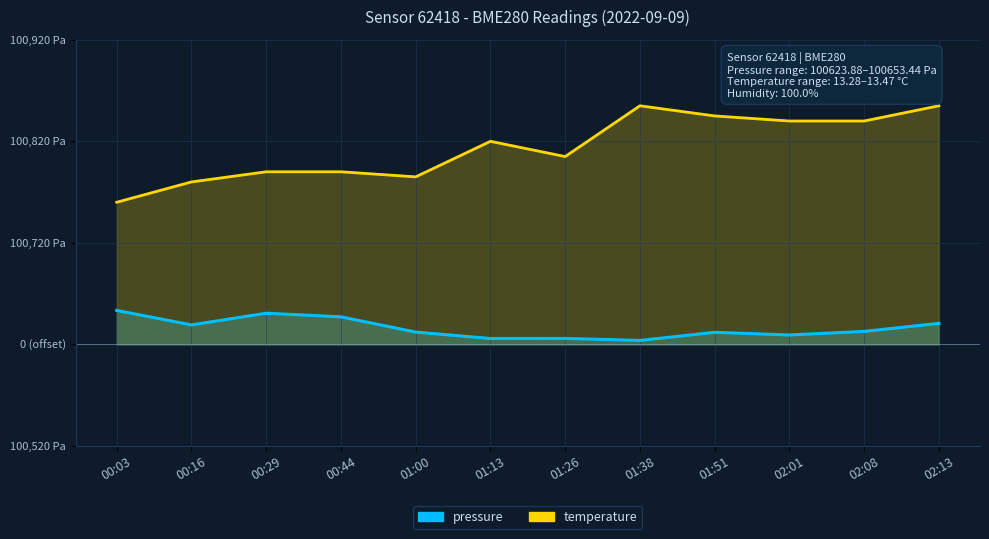

Reading left to right, list all the values displayed in this chart.

pressure: 33.4	19.2	30.7	27.1	12.1	5.8	5.8	3.9	11.9	9.2	12.8	20.7
temperature: 140.0	160.0	170.0	170.0	165.0	200.0	185.0	235.0	225.0	220.0	220.0	235.0